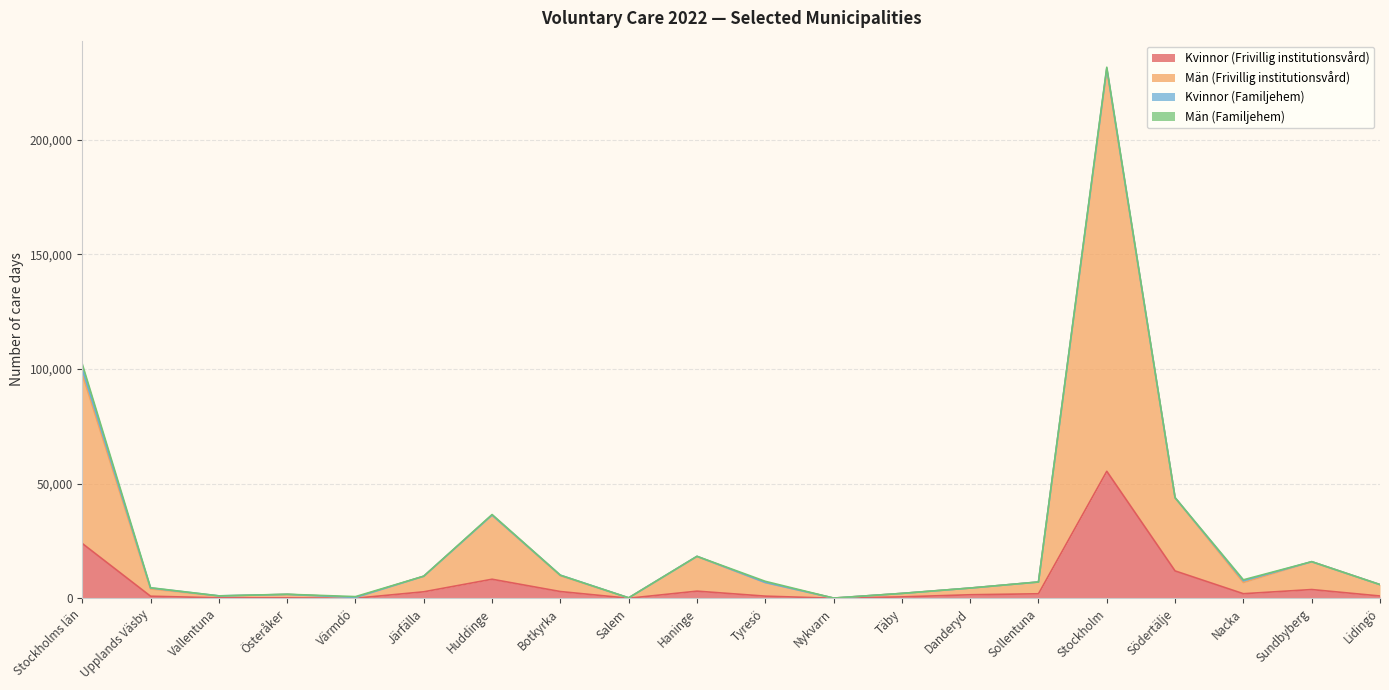

List the labels in order of Kvinnor (Frivillig institutionsvård) value, smallest first.

Värmdö, Salem, Nykvarn, Österåker, Vallentuna, Täby, Upplands Väsby, Tyresö, Lidingö, Danderyd, Sollentuna, Nacka, Järfälla, Botkyrka, Haninge, Sundbyberg, Huddinge, Södertälje, Stockholms län, Stockholm